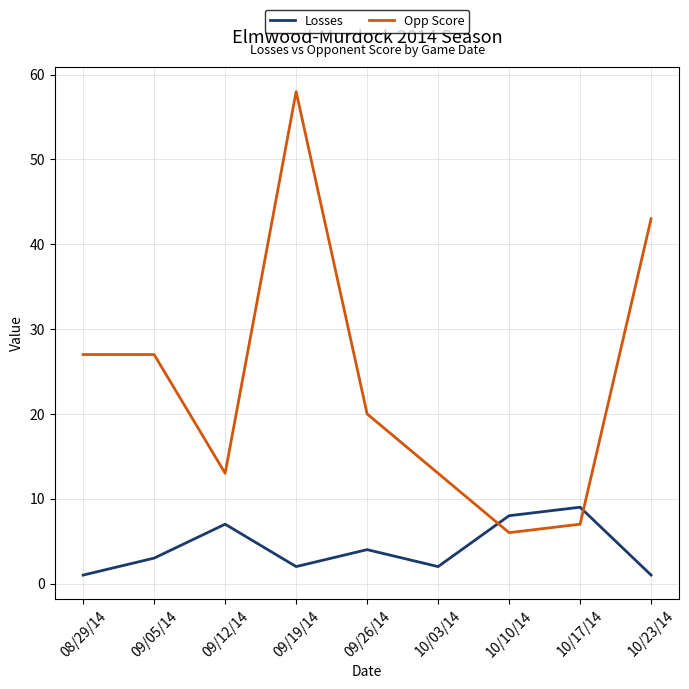

Is the value of Losses at 10/17/14 greater than the value of Opp Score at 10/23/14?

No